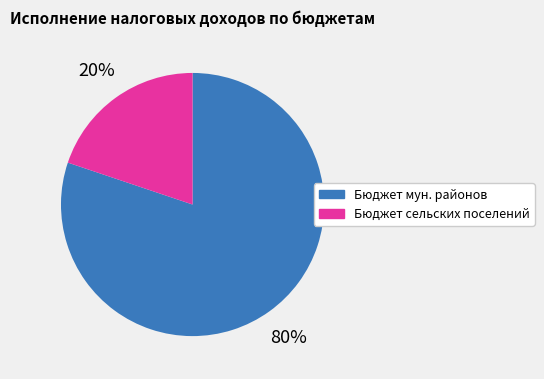

Does Бюджет мун. районов account for over 50% of the chart?

Yes